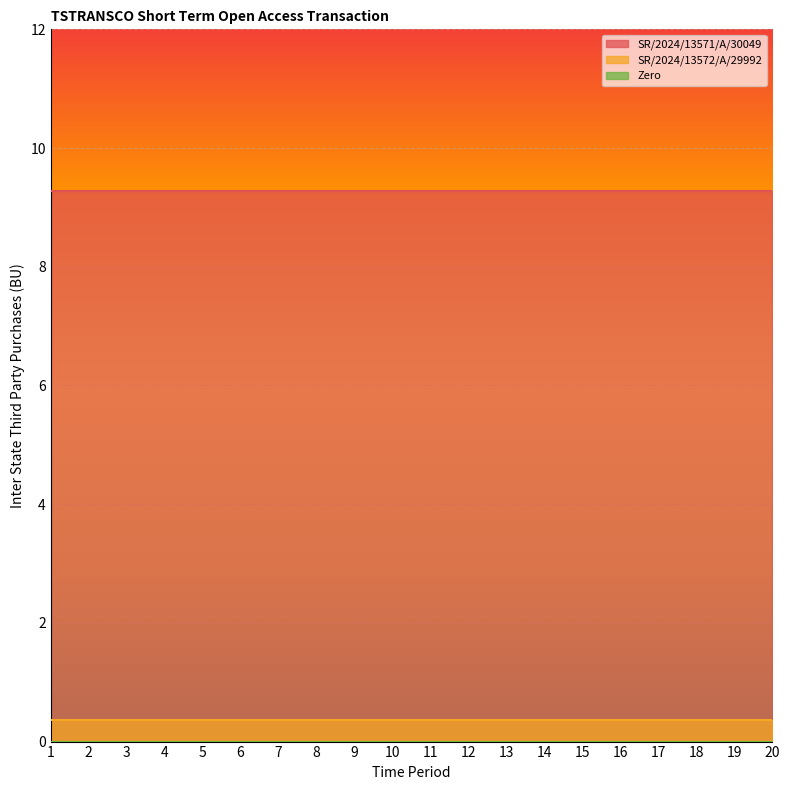

At which category is the sum across all series the highest?

1